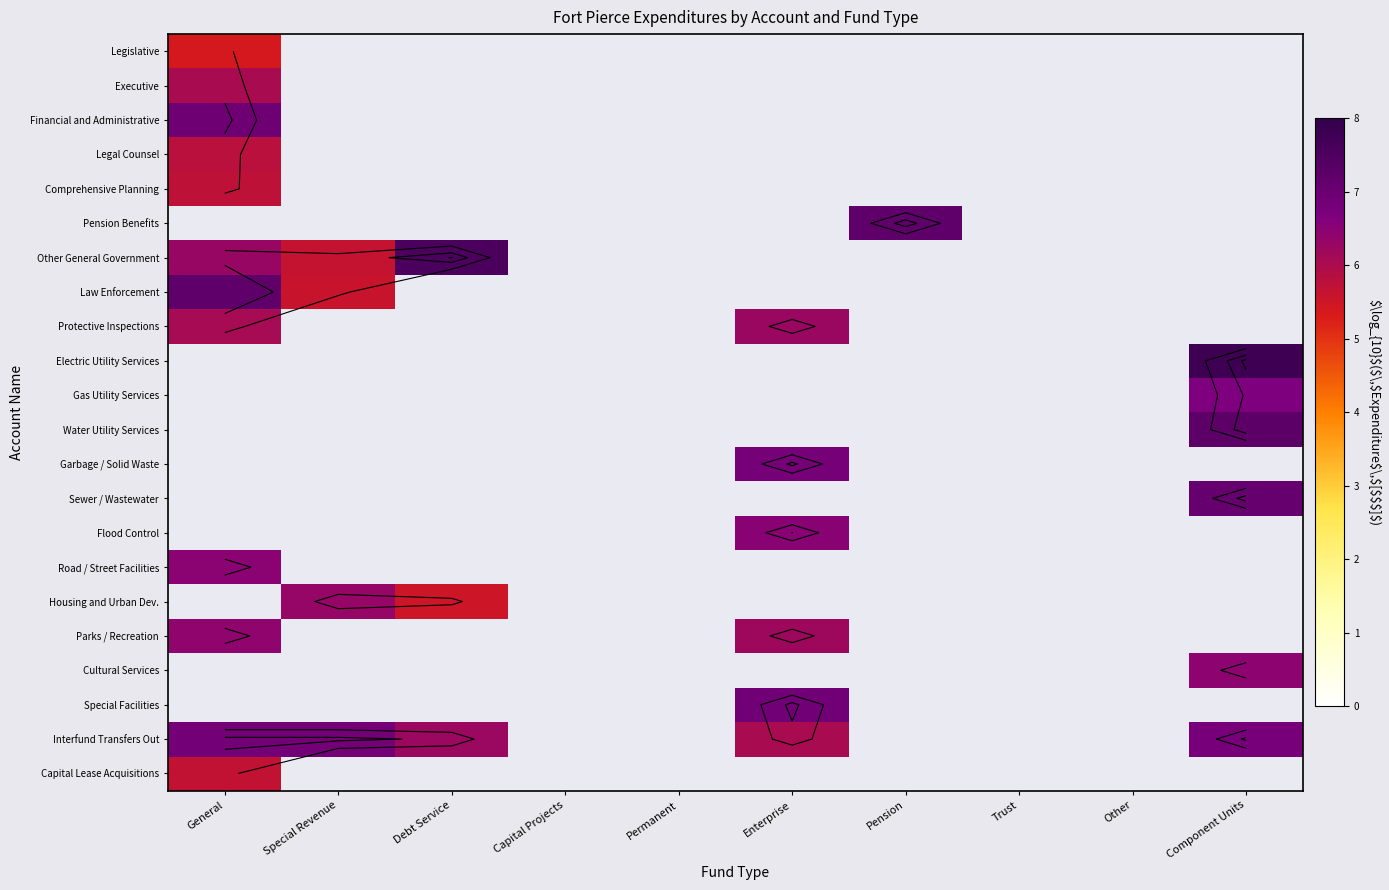

Count the number of categories in the chart.

10